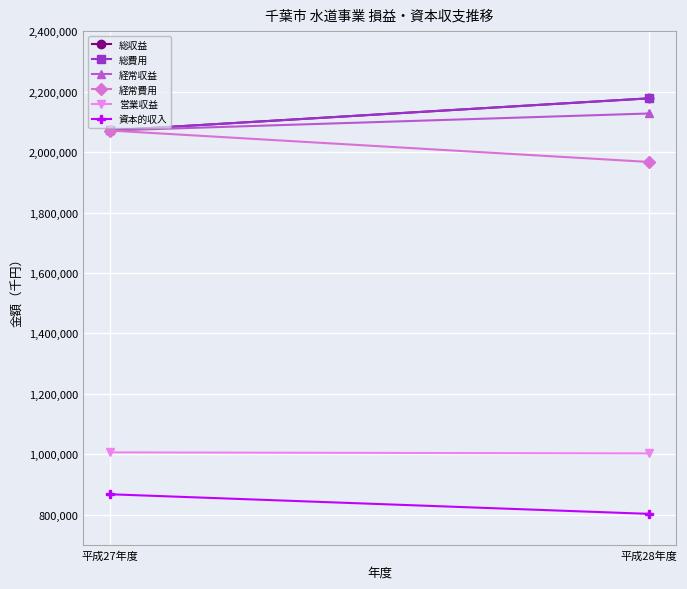

What position from the right is 平成27年度?

2